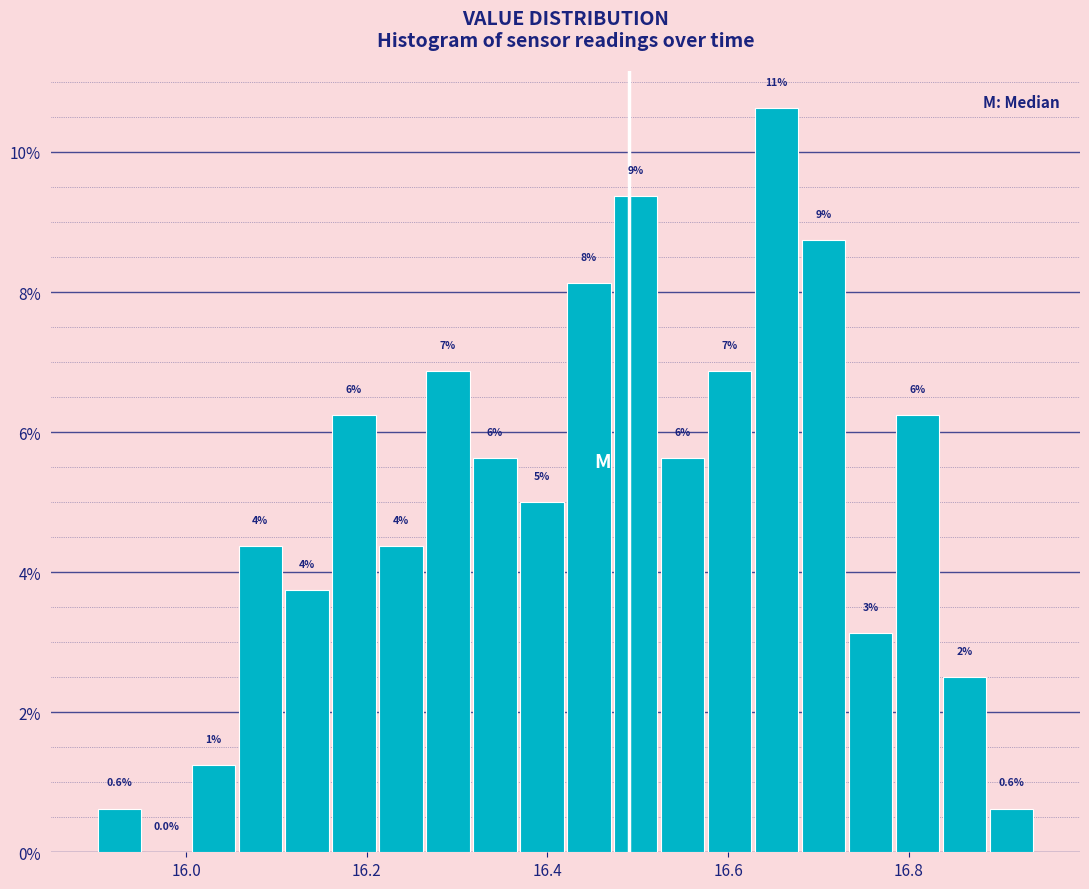

Around what value on the x-axis is the tallest bar? Give the approximate position of its centre, as read against the axis.

16.66